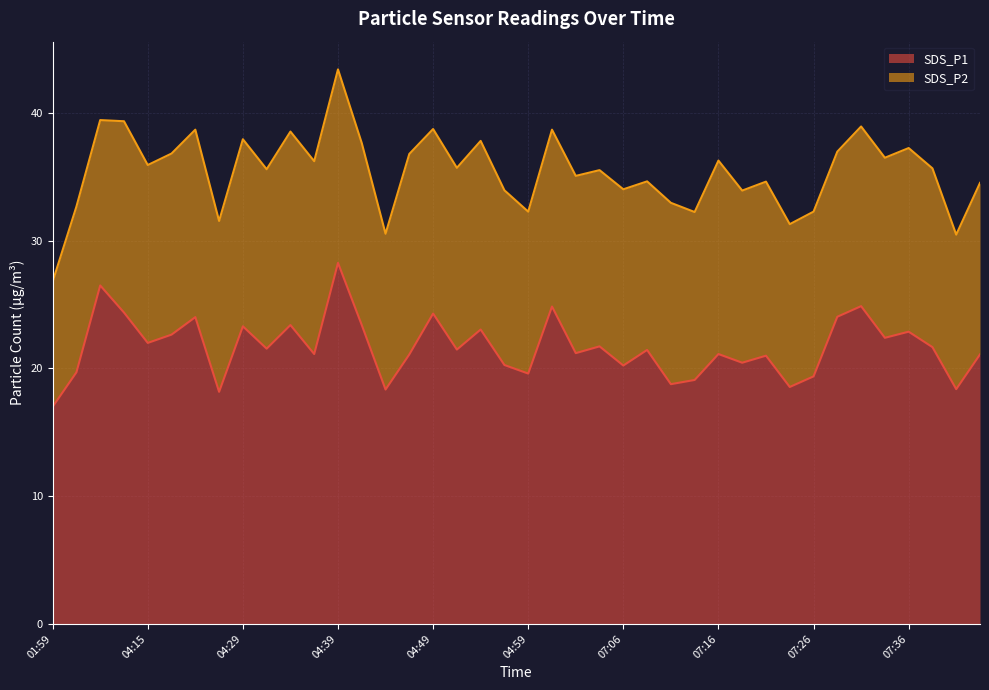

Does the chart display data point markers on the line(s)?

No